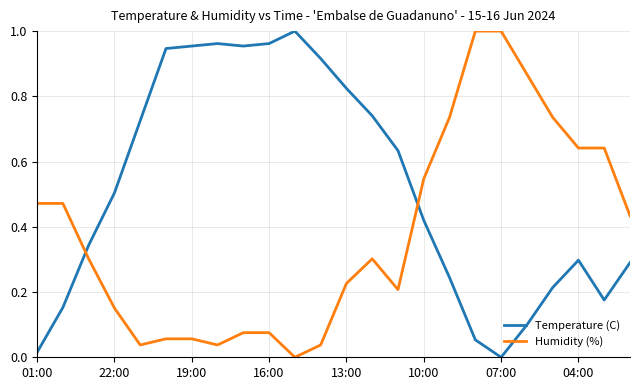

Which series has the largest total across all categories?

Temperature (C)